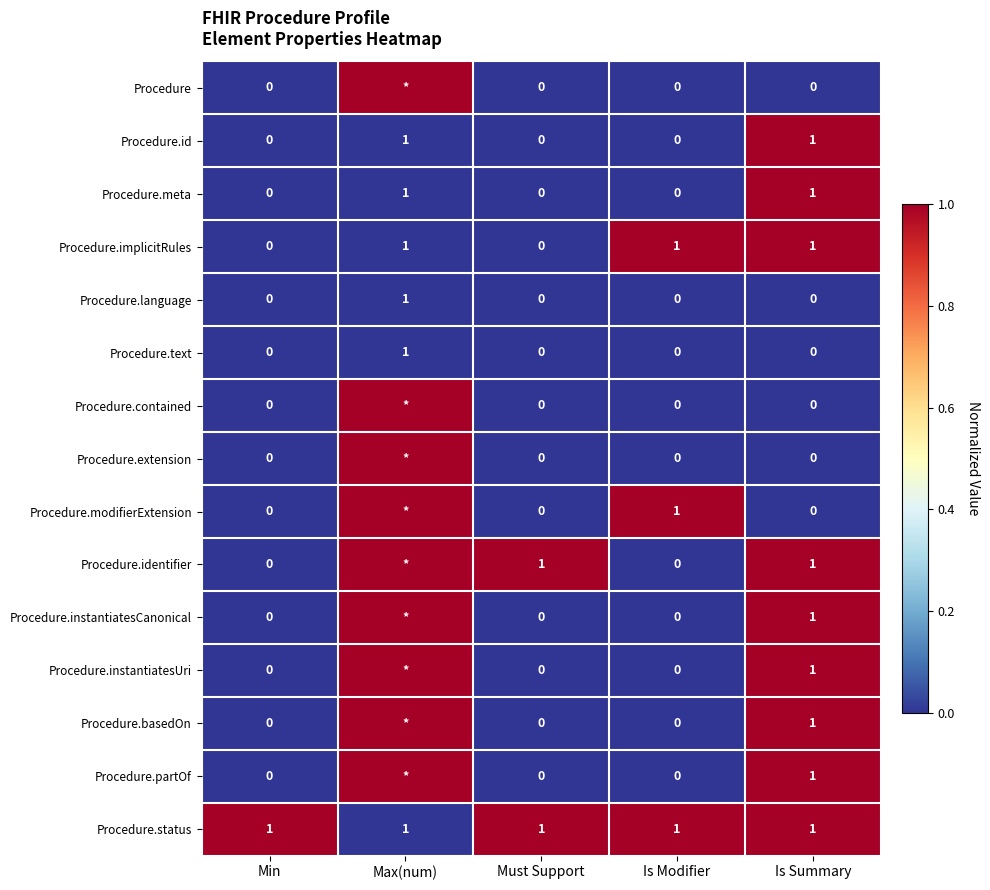

Count the Procedure.language values in the range 0 to 1.

5